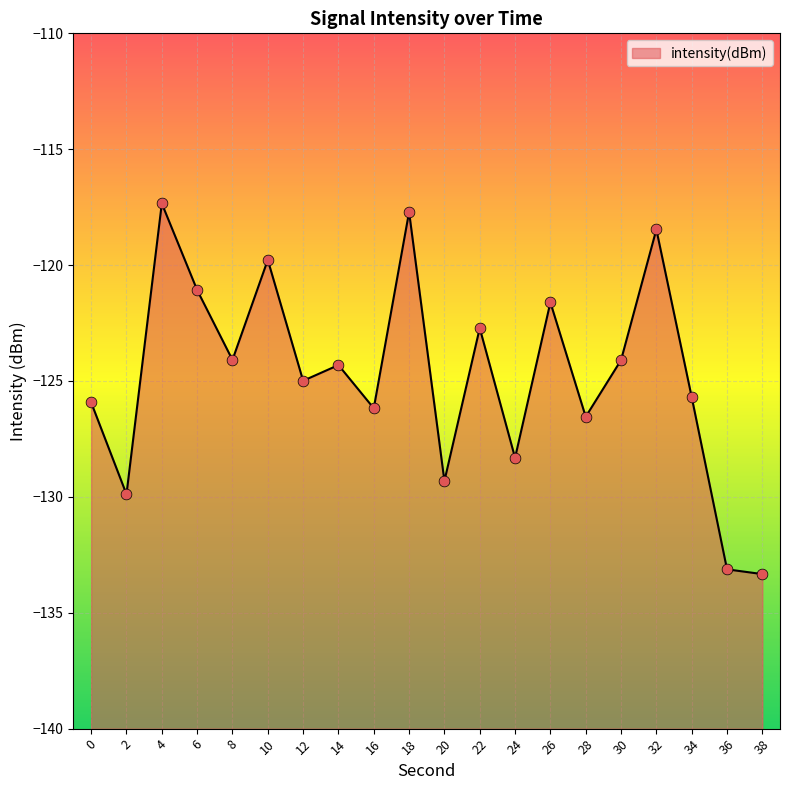

What is the change in value from 18 to 24?

-10.6